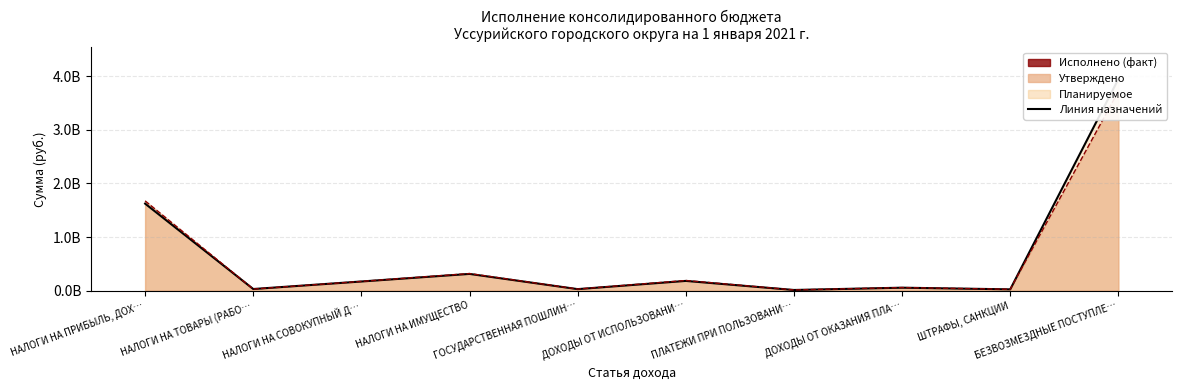

What is the average value of the Утвержденная линия series?

638403766.4